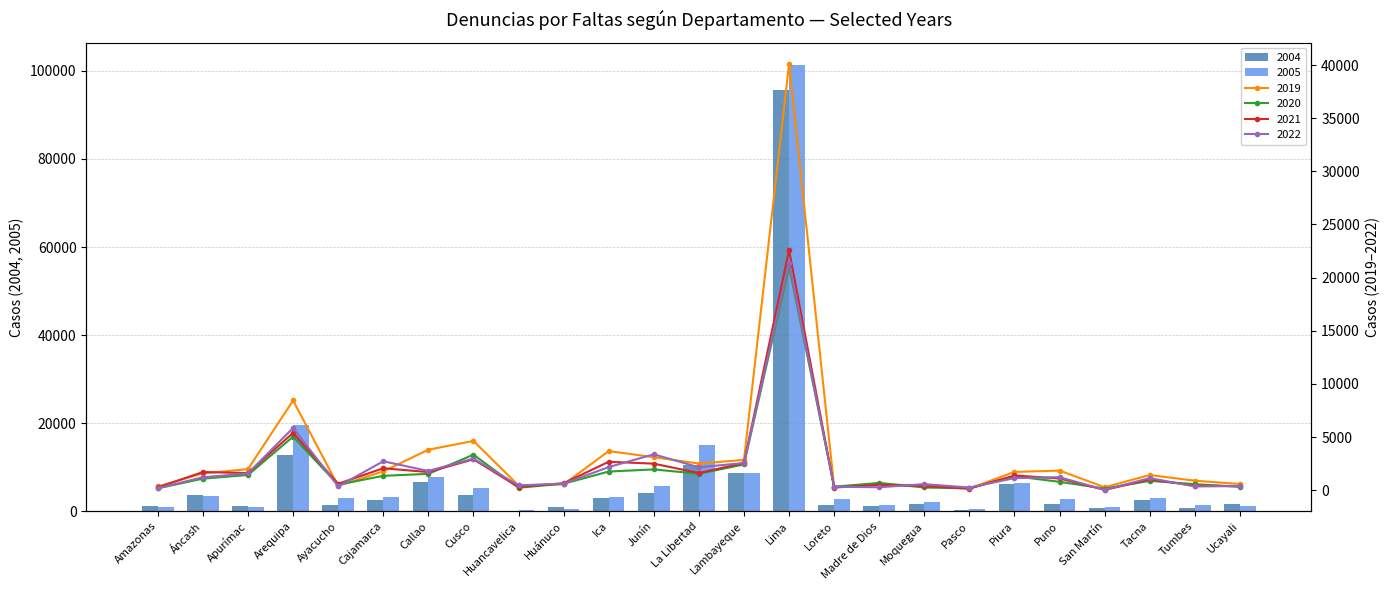

The value of 2022 at Apurímac is 2785. True or false?

False